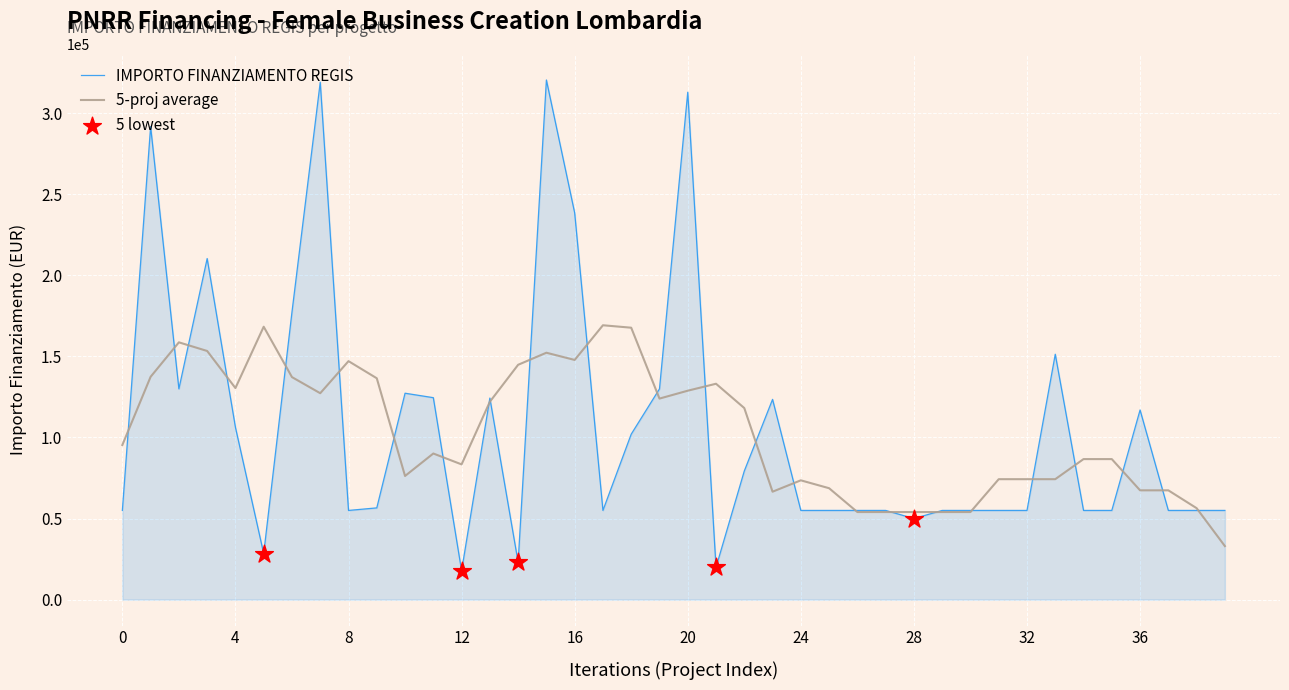

Which series has the largest range (max minus min)?

IMPORTO FINANZIAMENTO REGIS